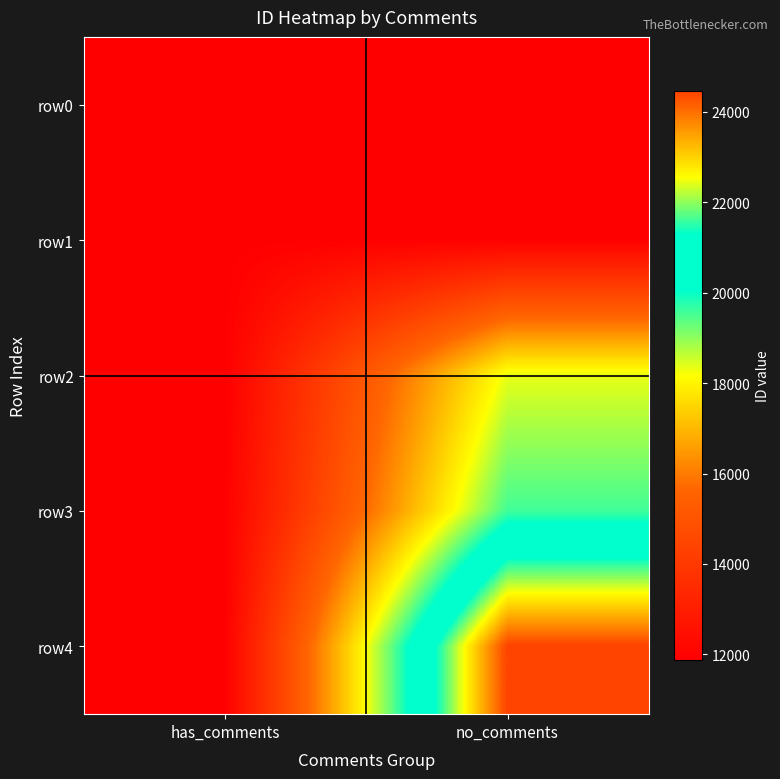

Rank the series at no_comments from highest to lowest value.

row4, row3, row2, row1, row0